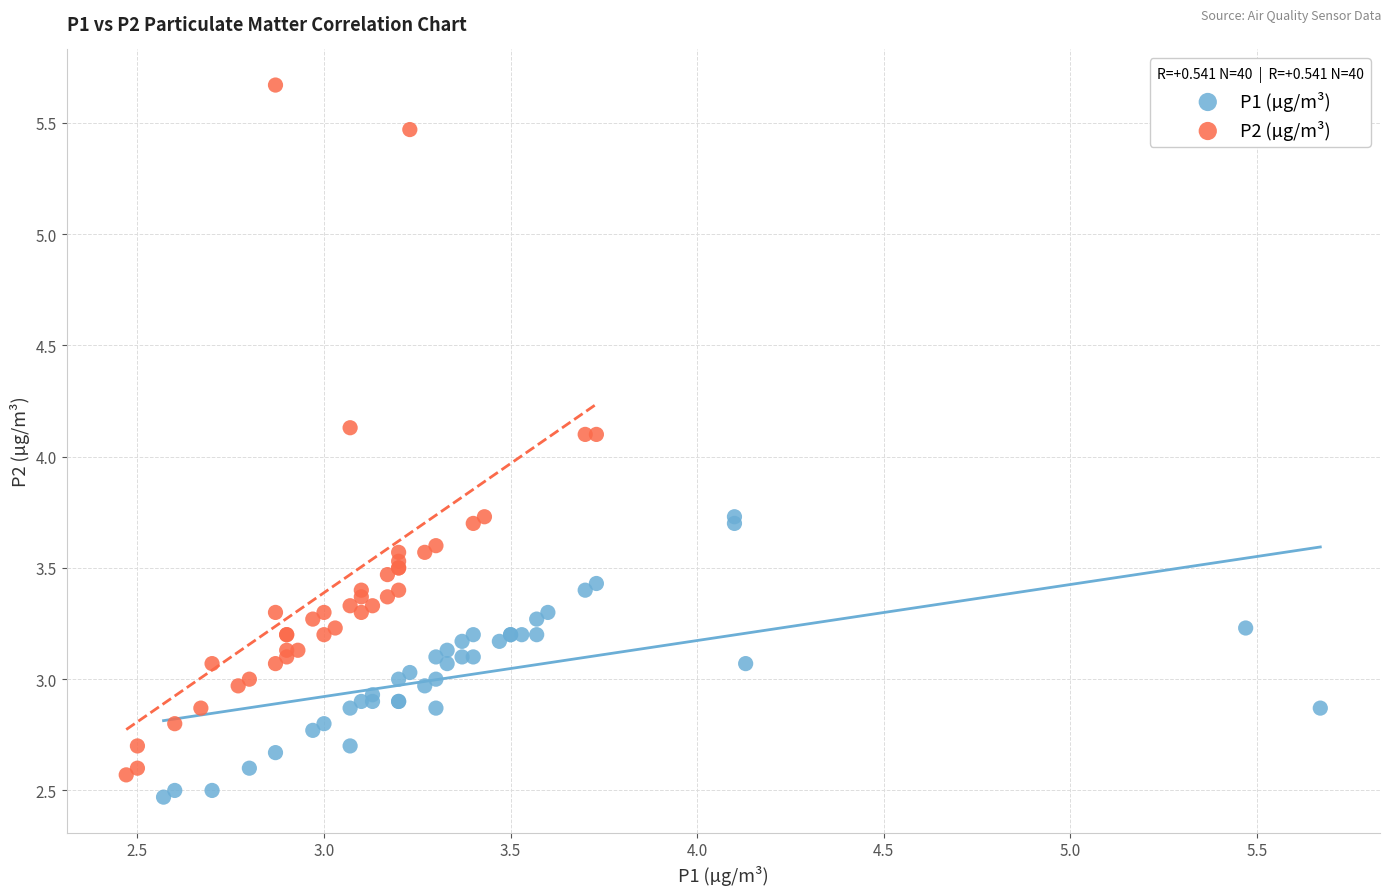

Which series contains the lowest Y value?

P1 (µg/m³)